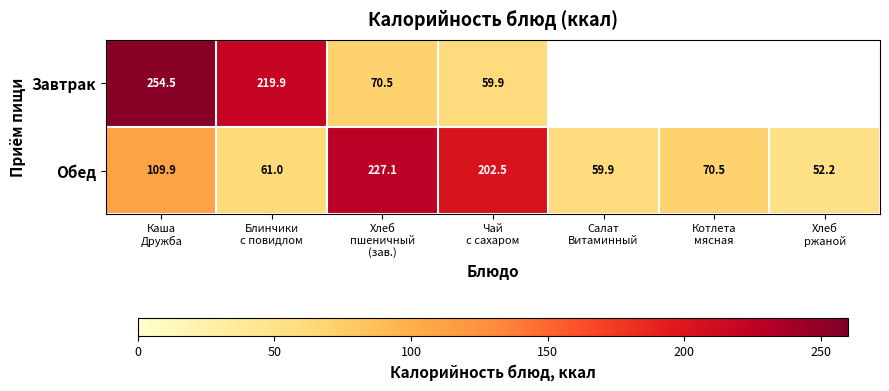

Which series has the largest range (max minus min)?

Завтрак